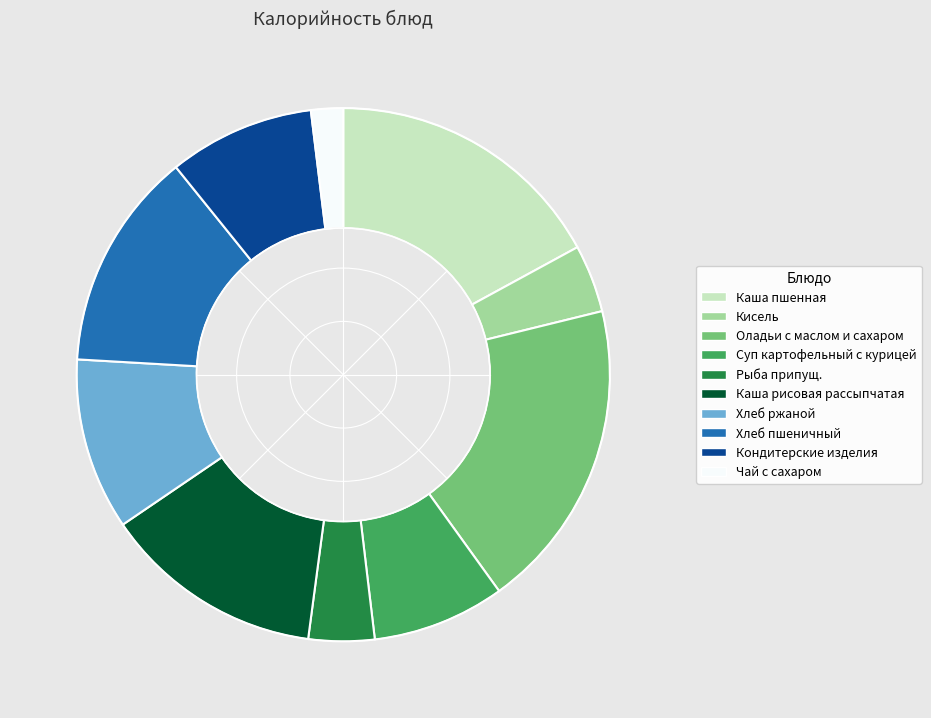

Does Каша пшенная account for over 50% of the chart?

No